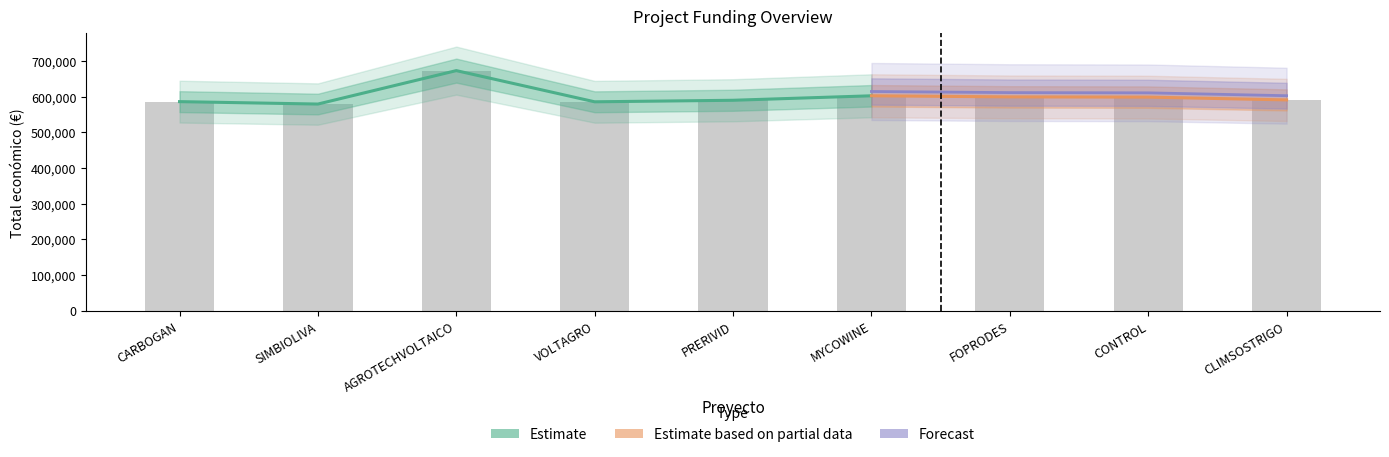

How many bars are there in total?

9